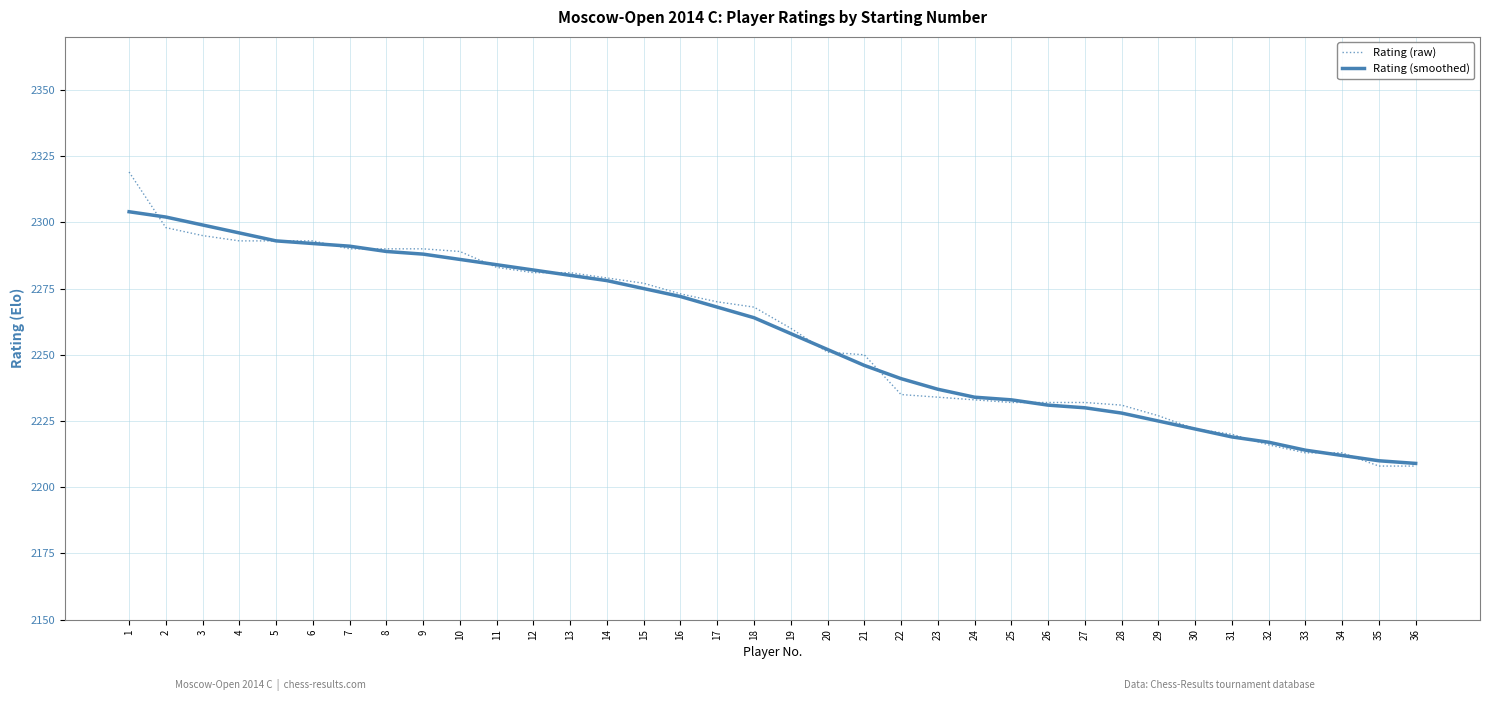

How many lines are shown in the chart?

2